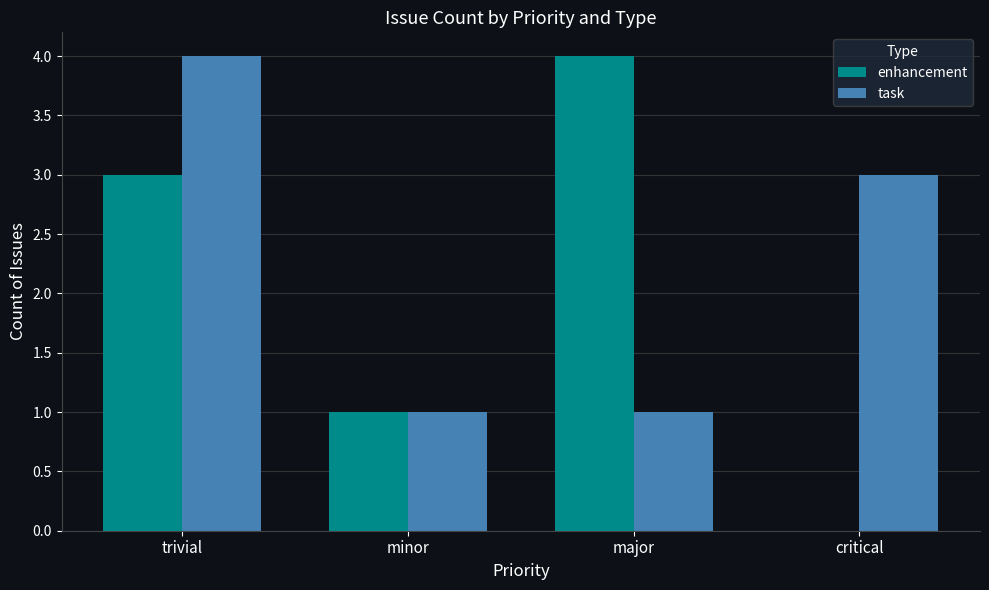

What is the maximum value shown in the chart?

4